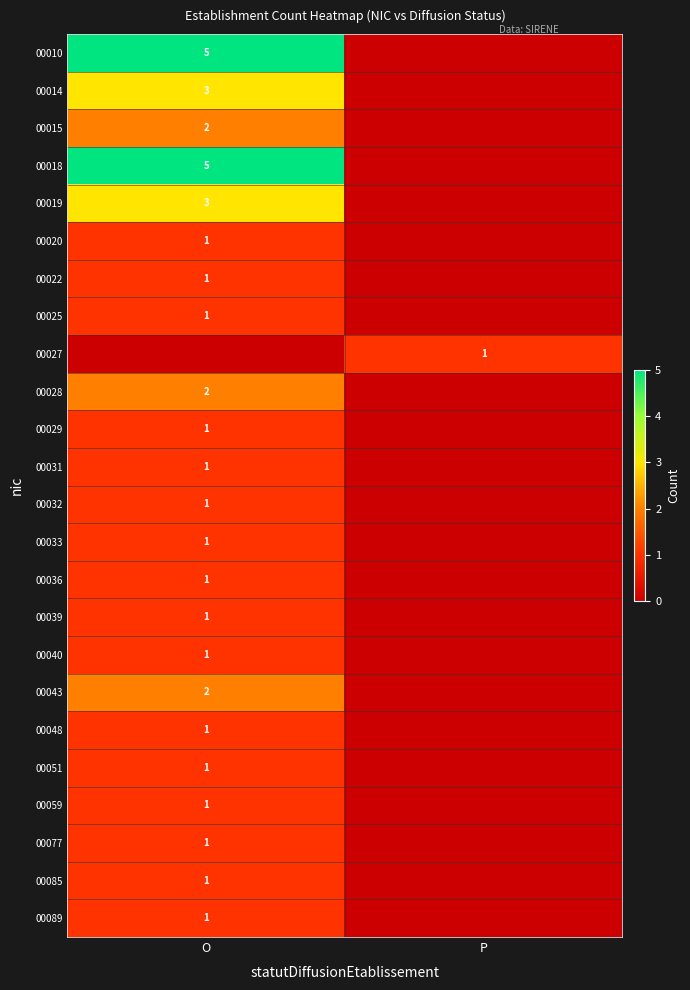

True or false: 00010 has a value of 5 at O.

True